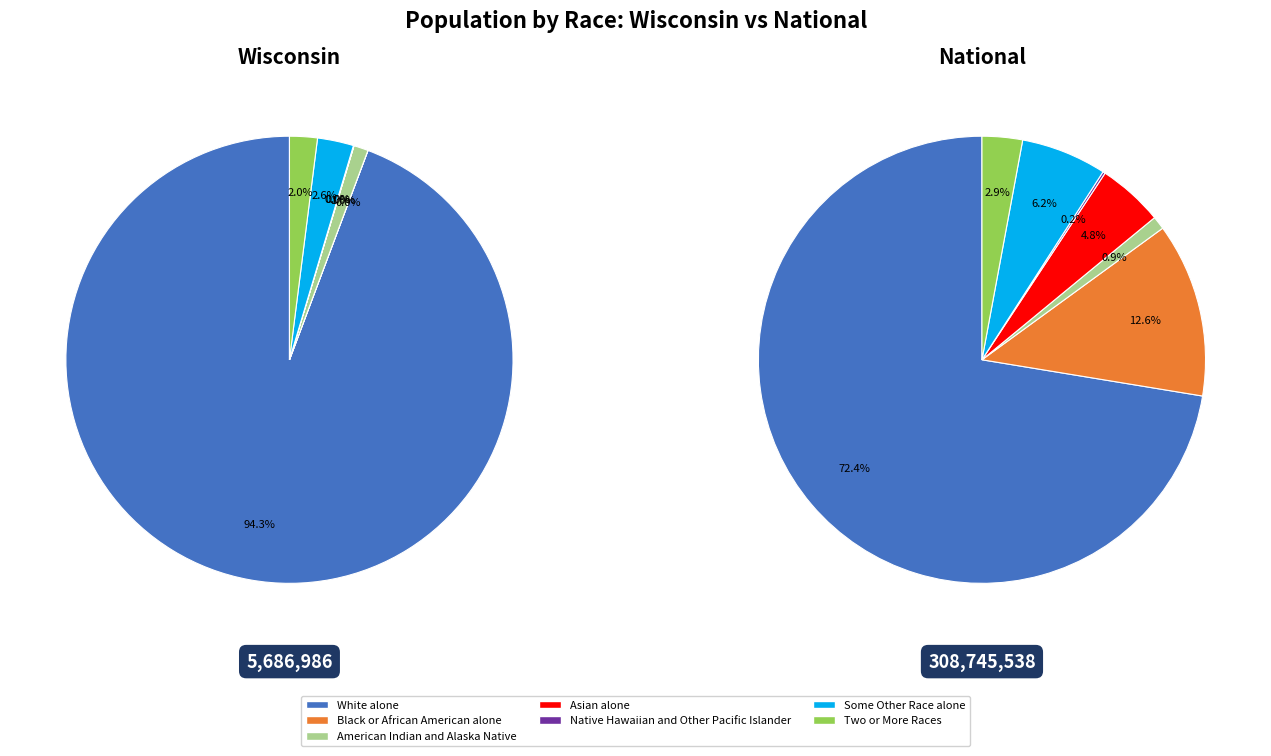

Is American Indian and Alaska Native the majority of the pie?

No